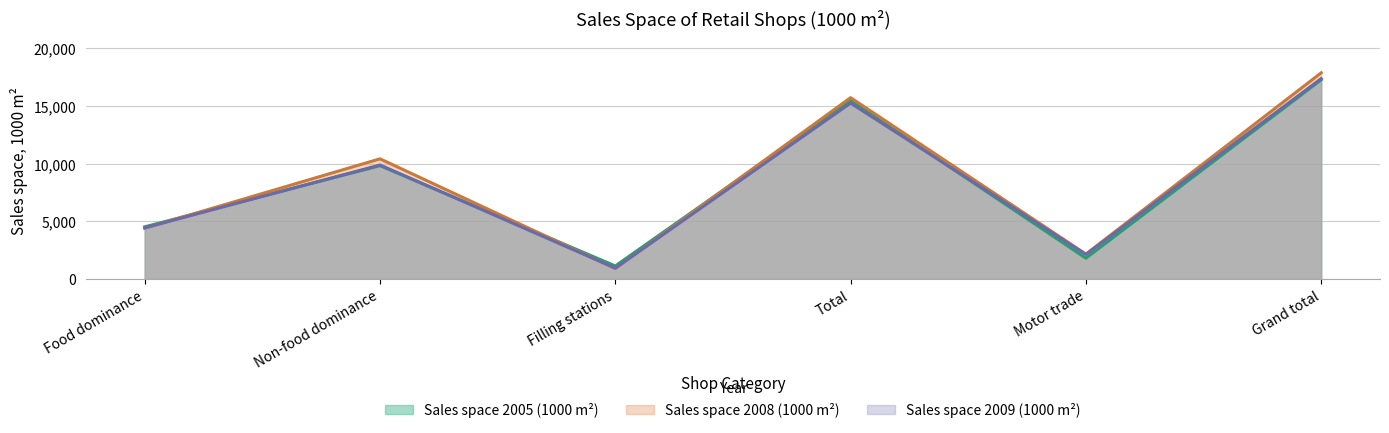

How many values in the Sales space 2008 (1000 m²) series exceed 10419?

2